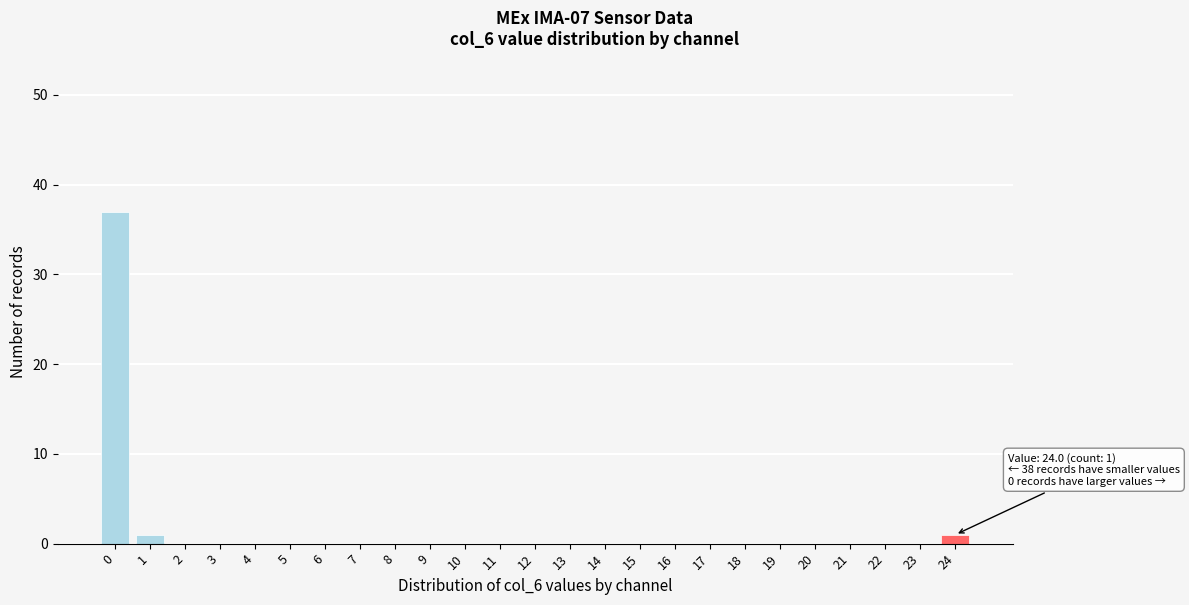

Reading left to right, extract all data points from this chart.

0=37	1=1	2=0	3=0	4=0	5=0	6=0	7=0	8=0	9=0	10=0	11=0	12=0	13=0	14=0	15=0	16=0	17=0	18=0	19=0	20=0	21=0	22=0	23=0	24=1